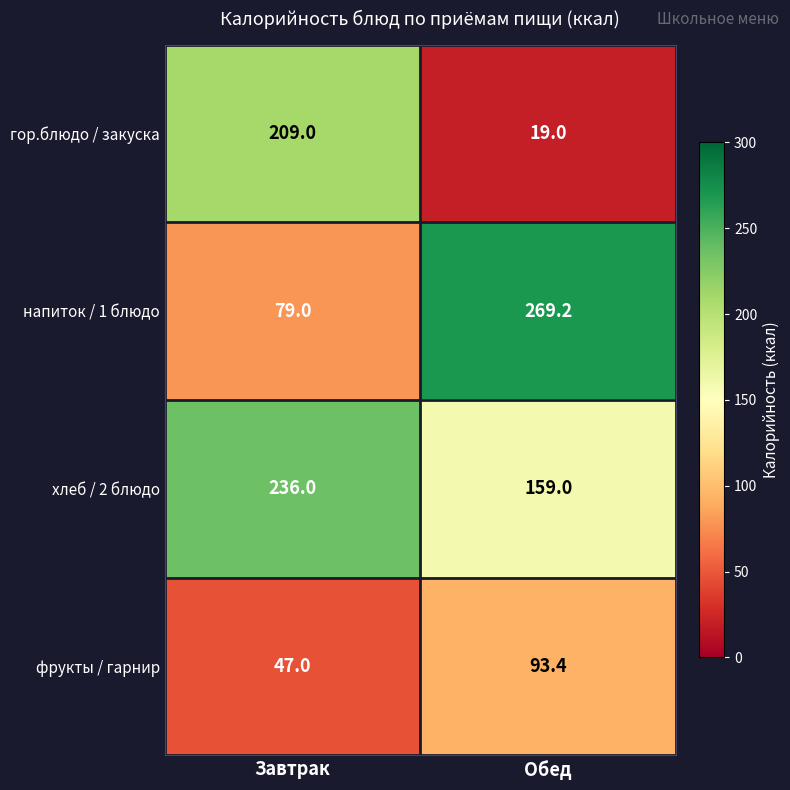

The гор.блюдо / закуска series shows 209.0 at Завтрак. True or false?

True